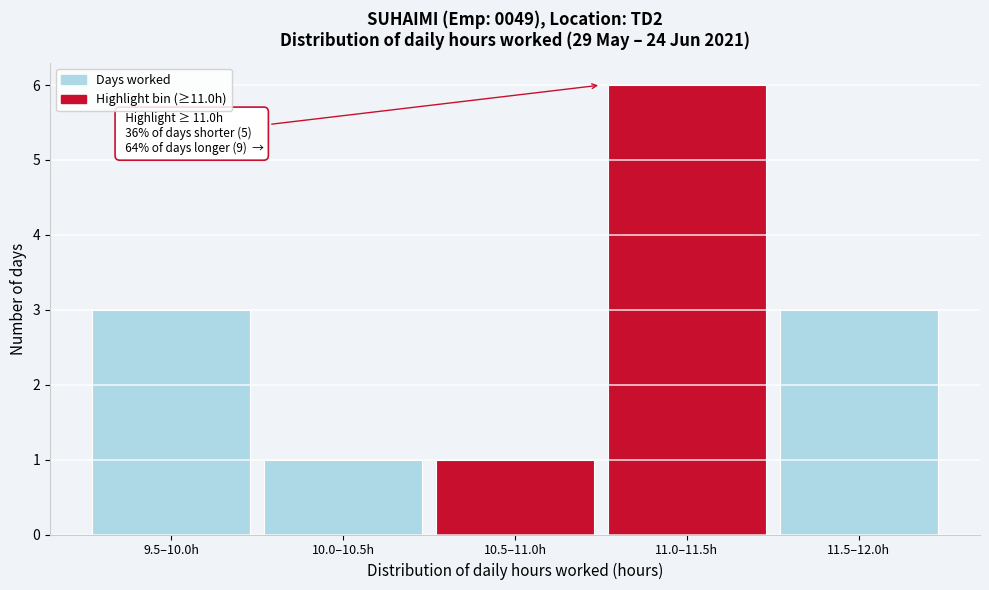

Reading right to left, extract all data points from this chart.

11.5–12.0h=3	11.0–11.5h=6	10.5–11.0h=1	10.0–10.5h=1	9.5–10.0h=3